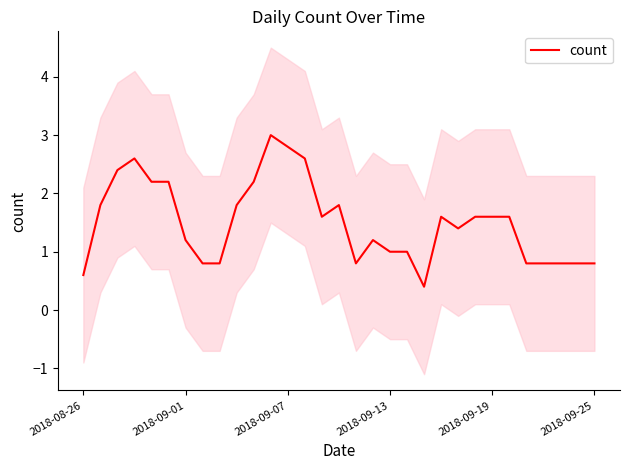

What position from the left is 28?

29